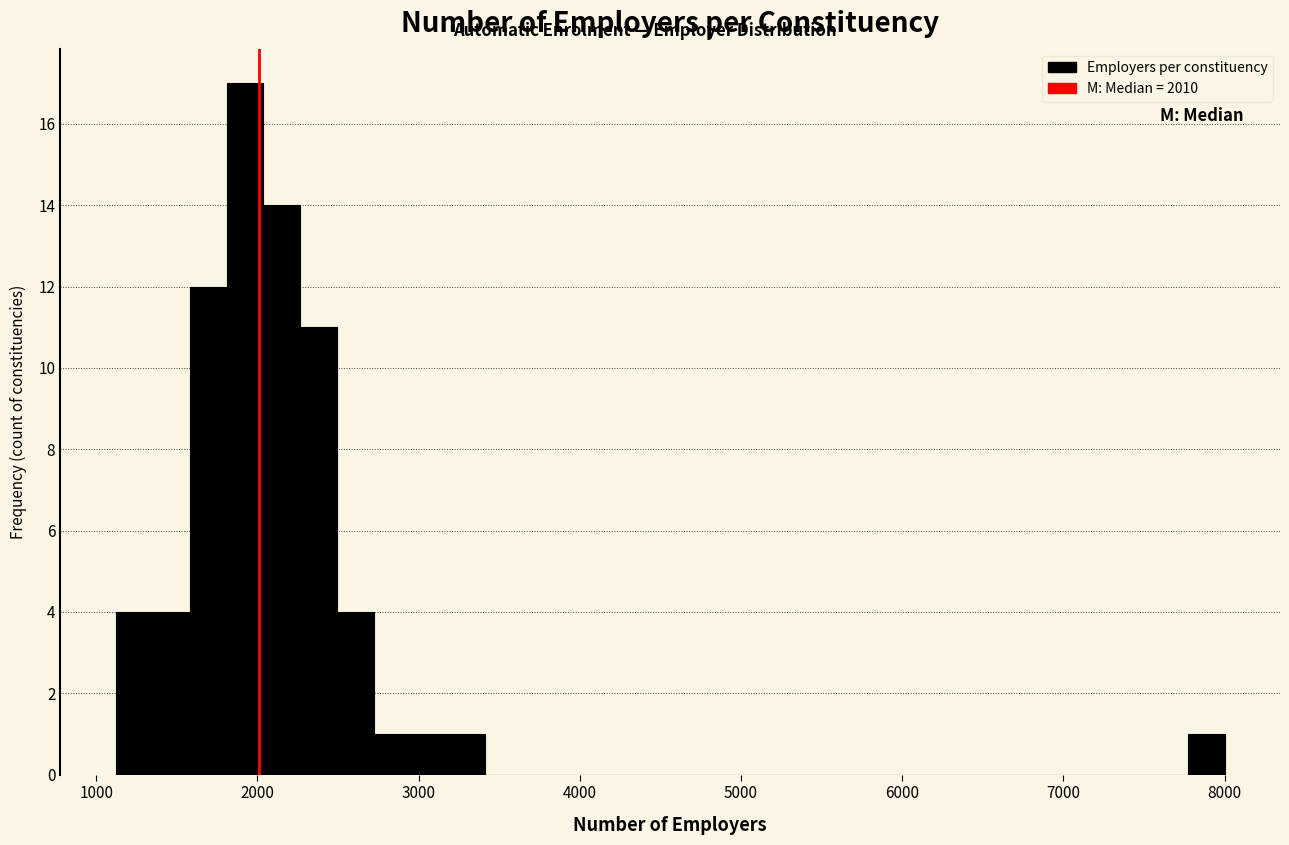

Read against the x-axis, roughly where is the centre of the tallest bar?

1900